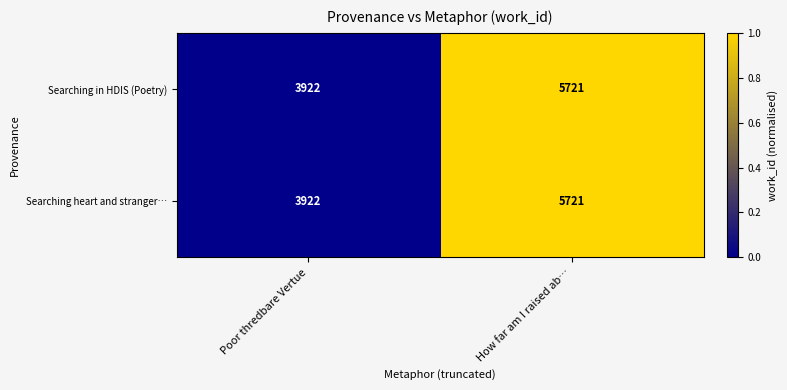

Reading left to right, extract all data points from this chart.

Searching in HDIS (Poetry): Poor thredbare Vertue=3922	How far am I raised ab…=5721
Searching heart and stranger…: Poor thredbare Vertue=3922	How far am I raised ab…=5721